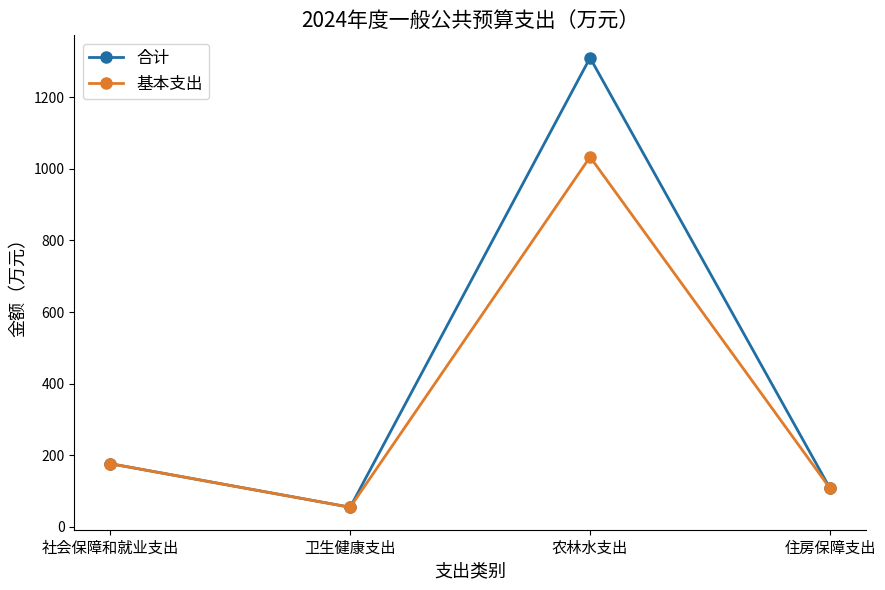

Which series has the largest total across all categories?

合计